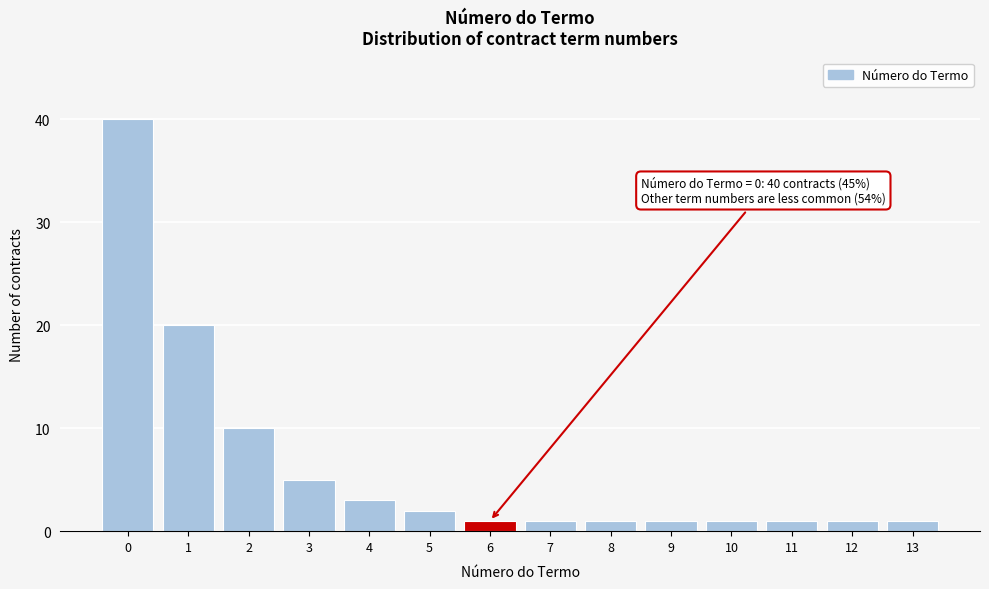

Reading right to left, what are all the values shown in this chart?

1	1	1	1	1	1	1	1	2	3	5	10	20	40